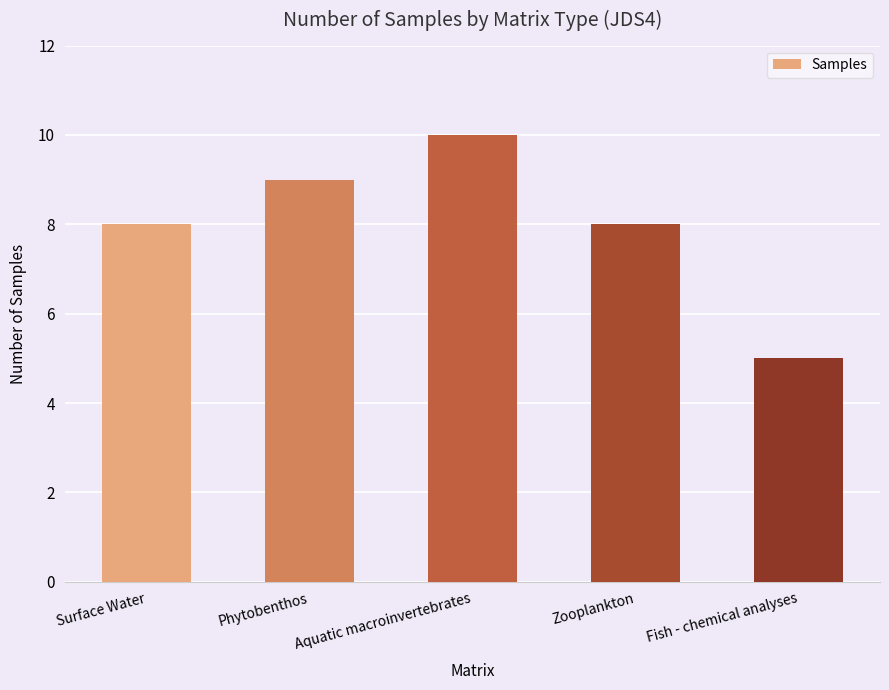

Is it true that the value at Fish - chemical analyses is 5?

True